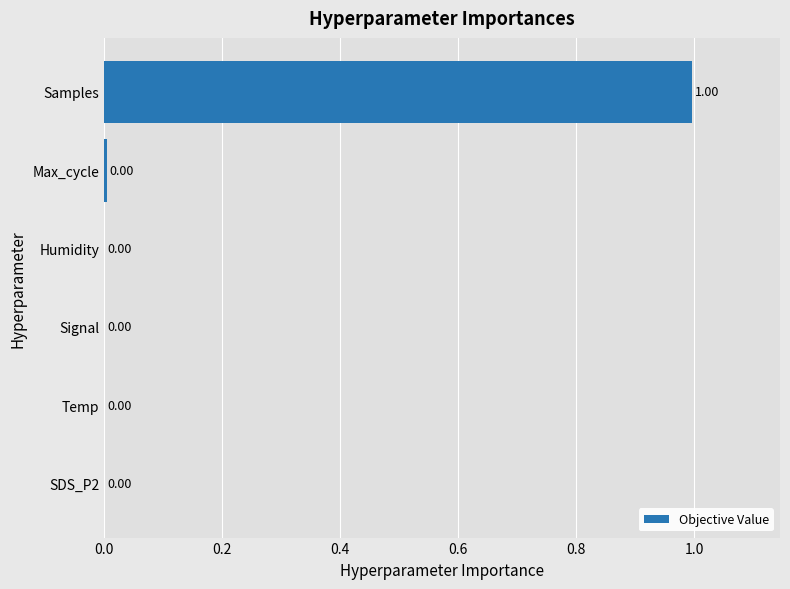

What is the average value?

0.2